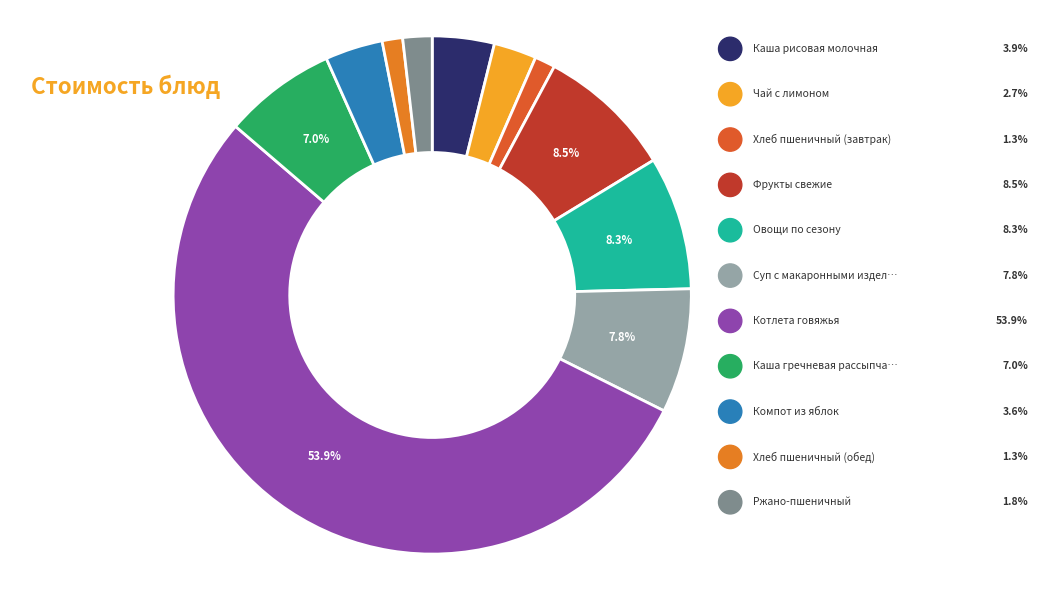

How many slices are in this pie chart?

11